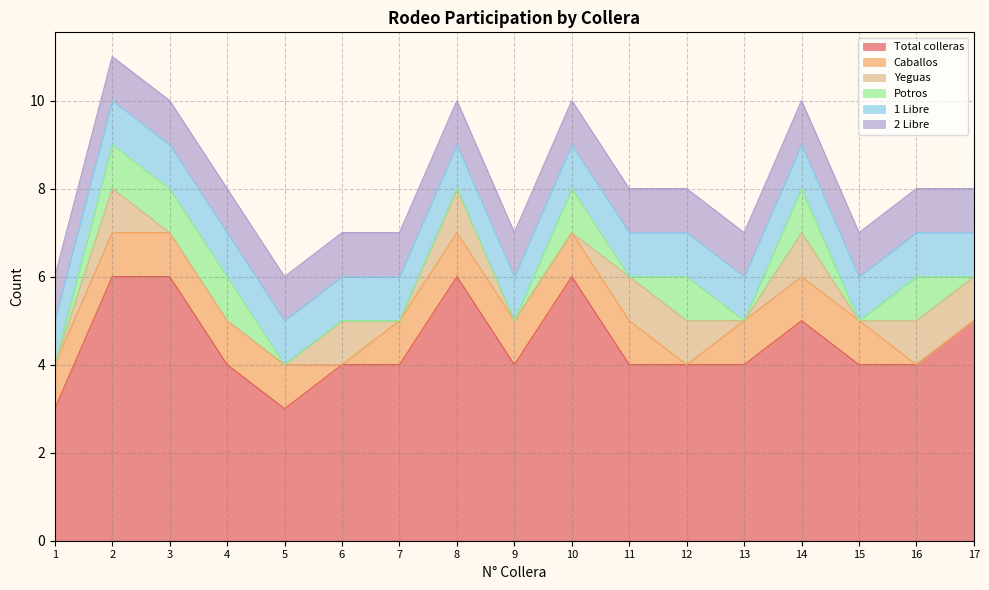

True or false: 2 Libre and Caballos intersect in this chart.

False